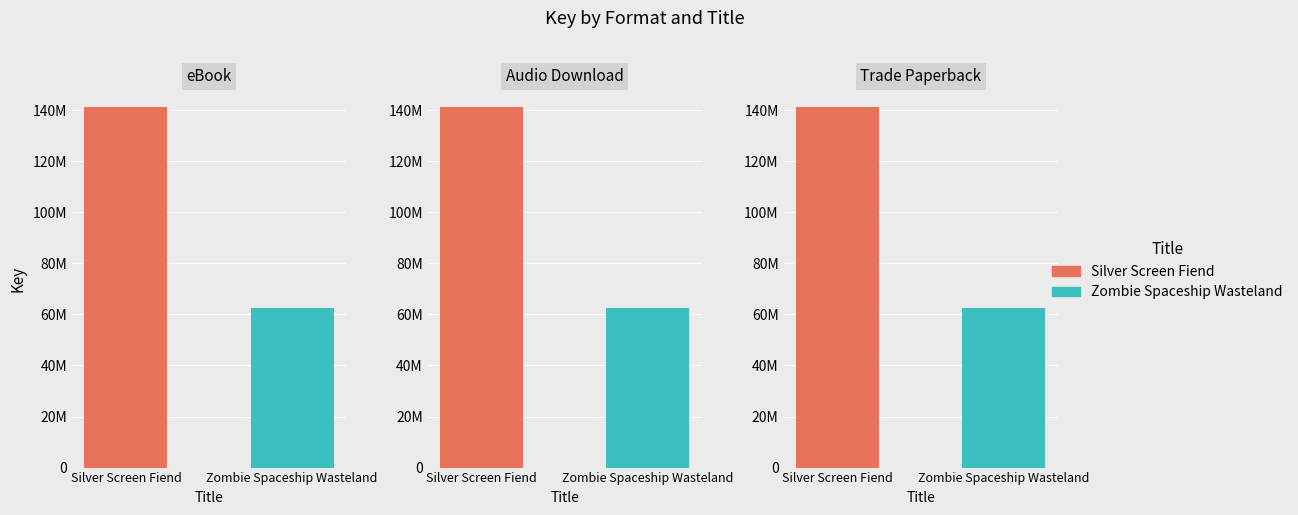

Count the Audio Download values in the range 62508707 to 141058003.

2